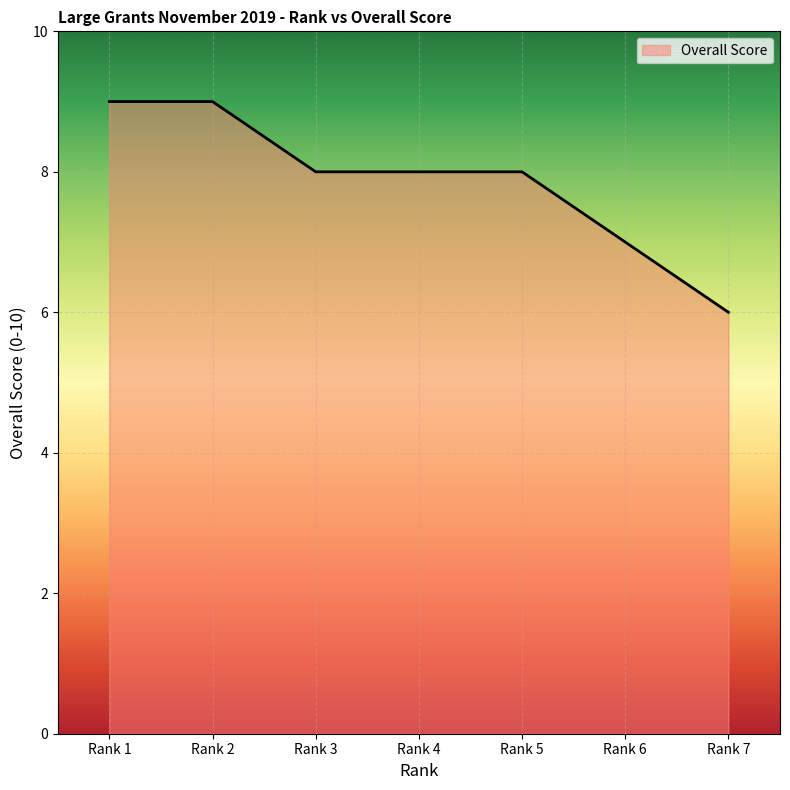

How many lines are shown in the chart?

1